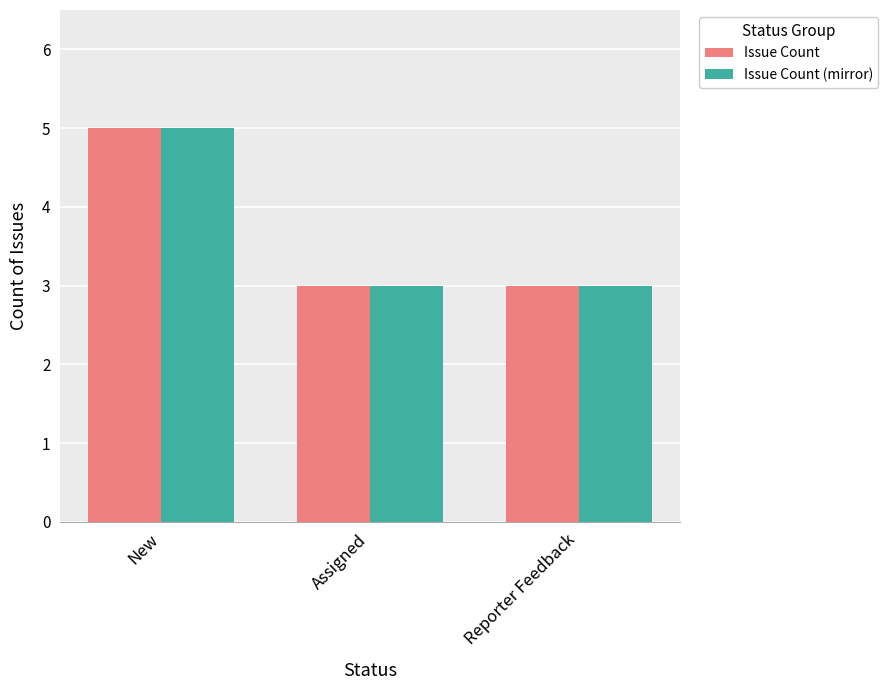

How many groups of bars are there?

3